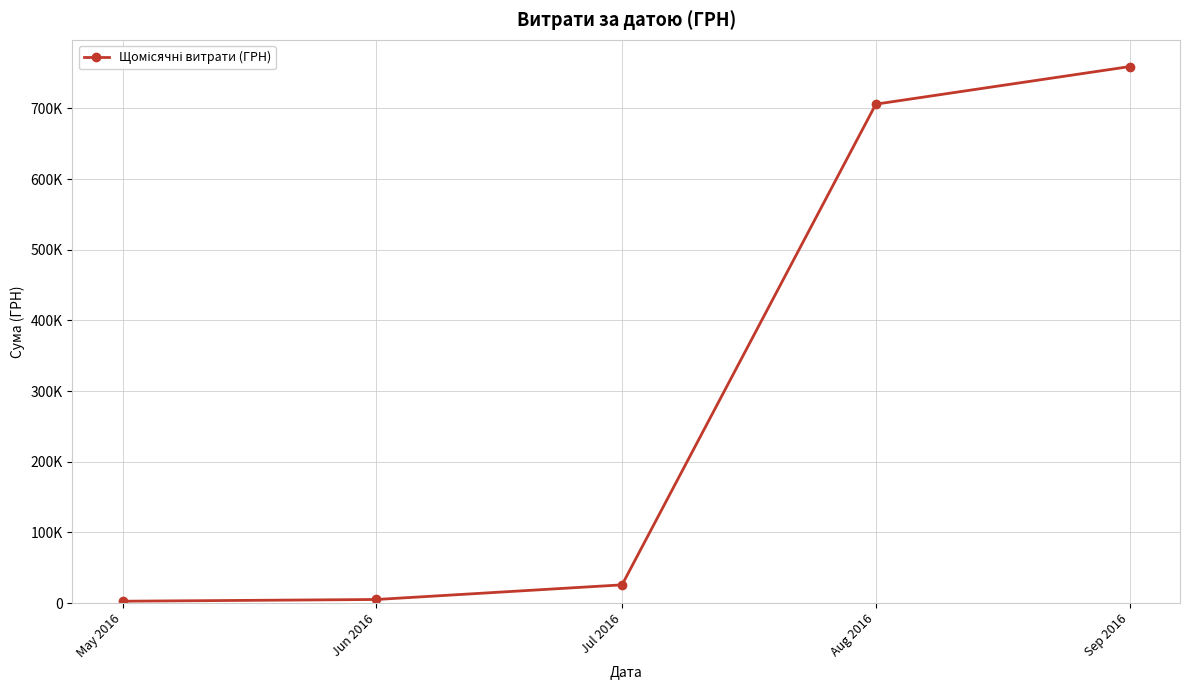

What is the average value?

299703.7